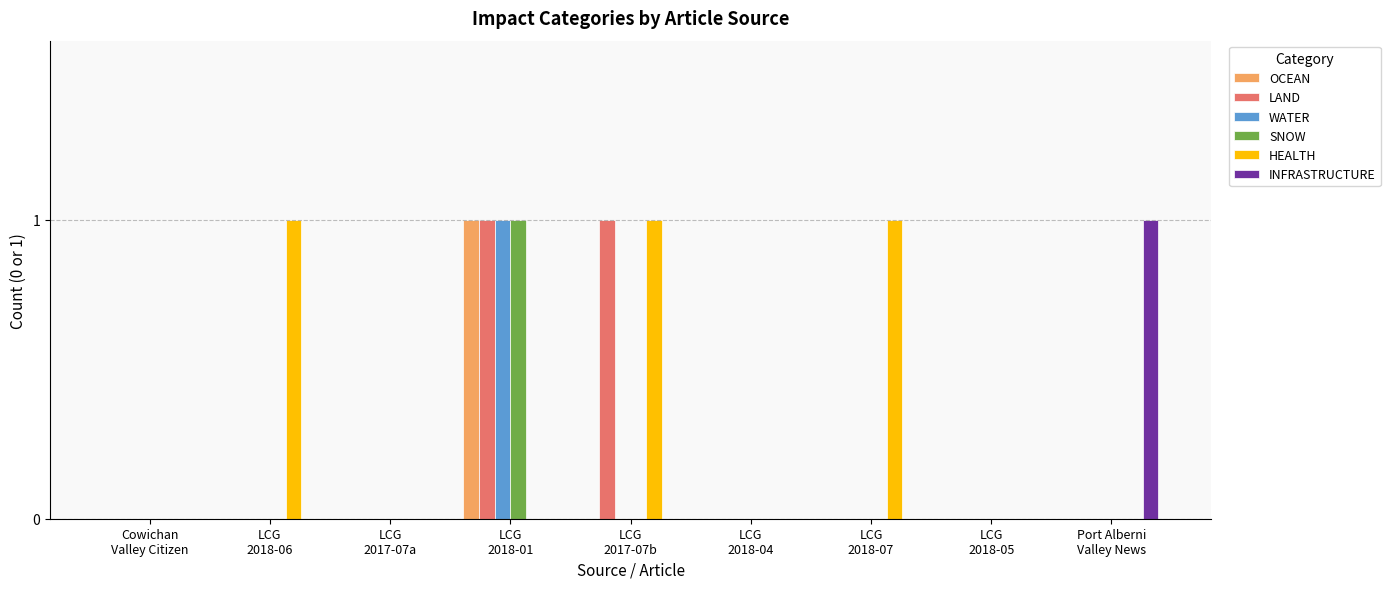

True or false: OCEAN has a value of 1 at LCG
2018-01.

True